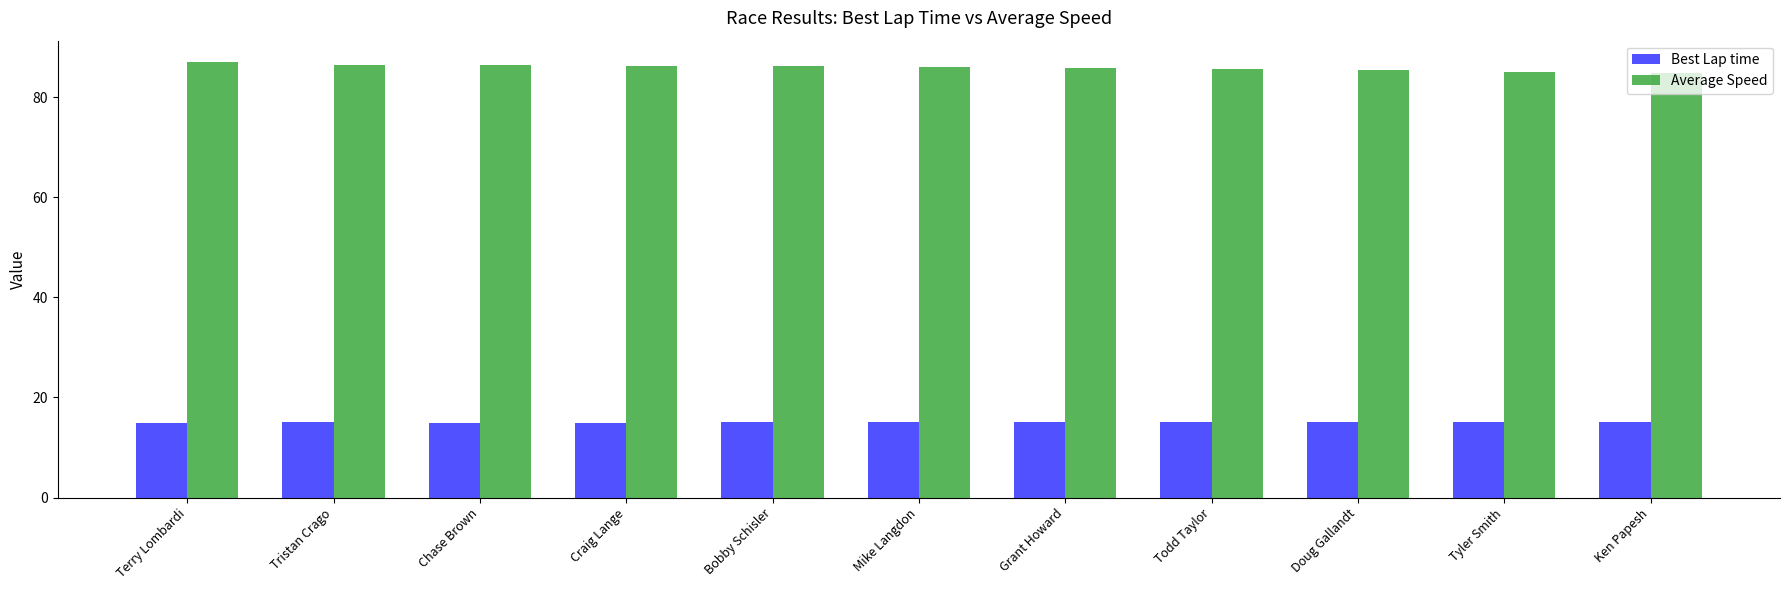

How many groups of bars are there?

11